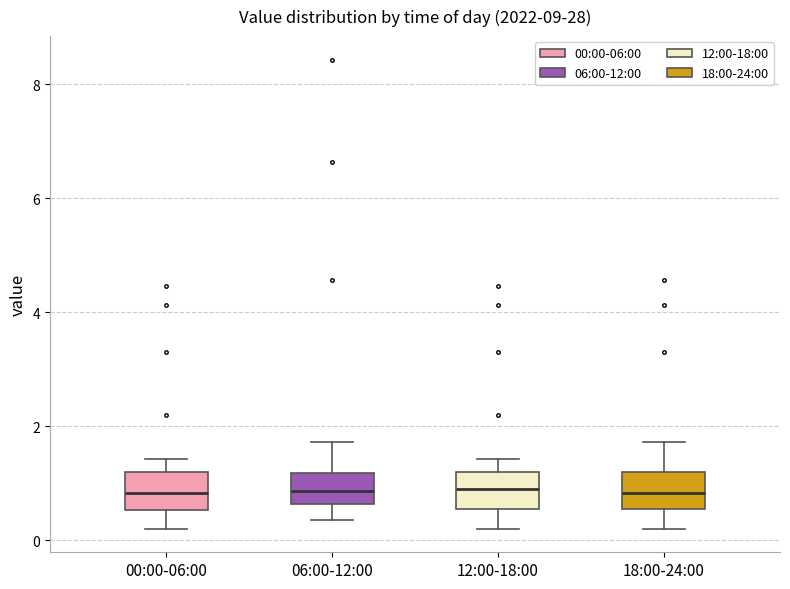

Reading left to right, transcribe this box plot: for each box, give where its median line is, the range the box spans, and where its two whiskers end, as read against the y-axis. The values are not printed on the chart, so give them approximately, as read against the axis.

00:00-06:00: median 0.8, box 0.6 to 1.2, whiskers 0.2 to 1.4
06:00-12:00: median 0.8, box 0.6 to 1.2, whiskers 0.4 to 1.8
12:00-18:00: median 1.0, box 0.6 to 1.2, whiskers 0.2 to 1.4
18:00-24:00: median 0.8, box 0.6 to 1.2, whiskers 0.2 to 1.8